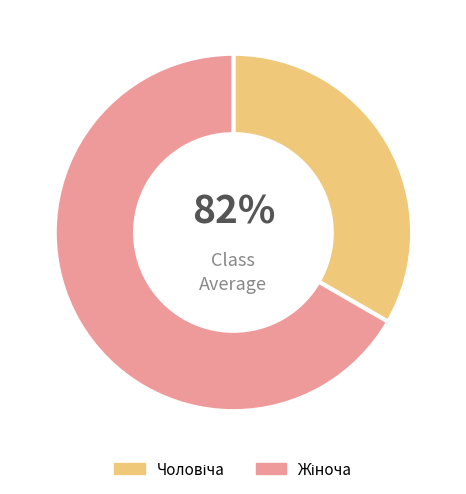

To the nearest percent, what percentage of the pie is Чоловіча?

33%